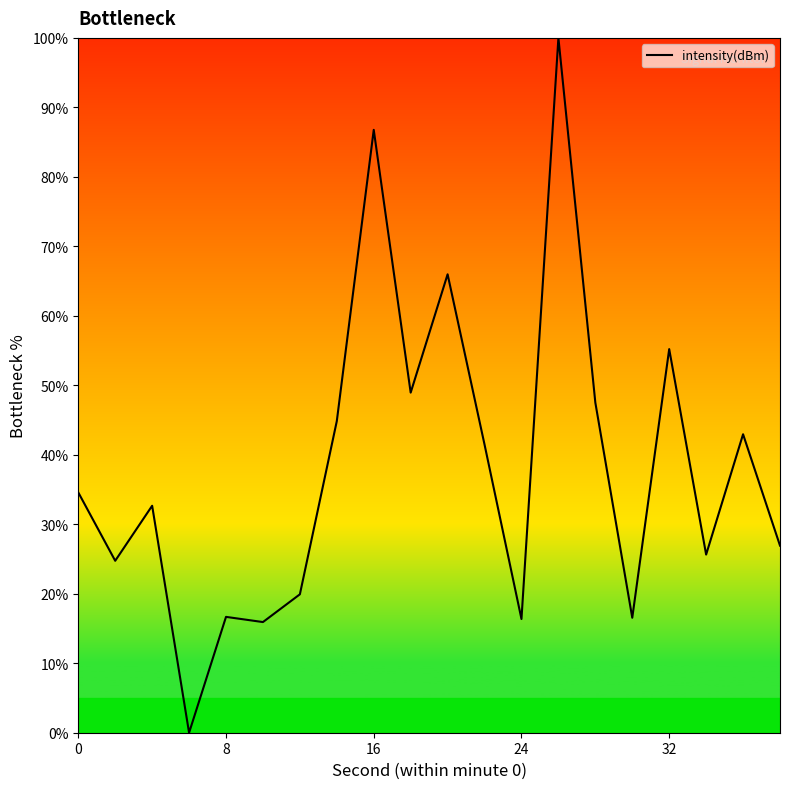

What is the difference between the maximum and minimum values?

100.0